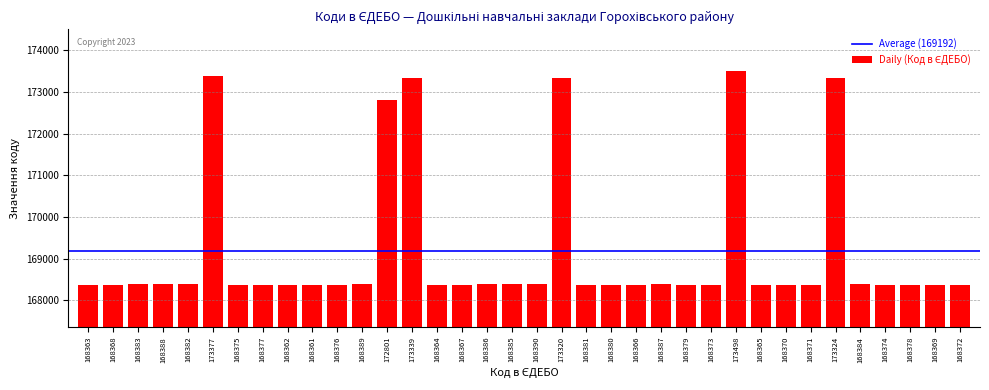

What is the label of the 16th bar from the left?

168367